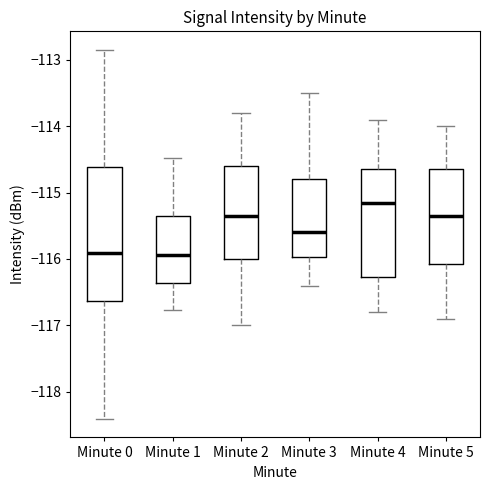

Which box has the highest median line?

Minute 4